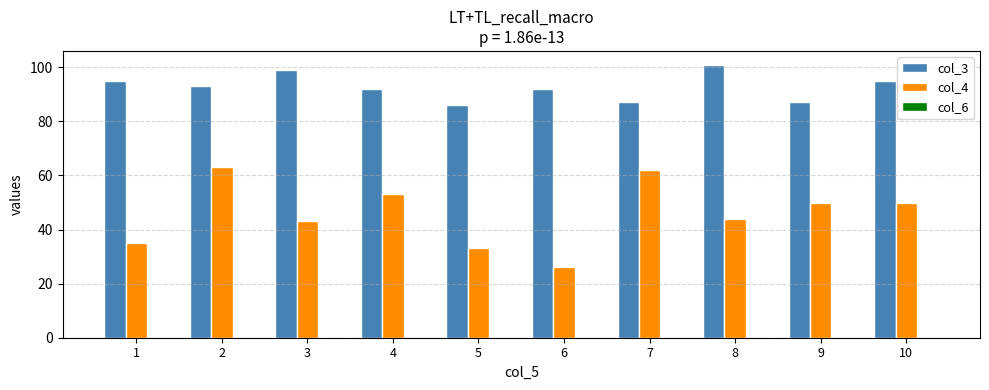

Which series has the largest range (max minus min)?

col_4